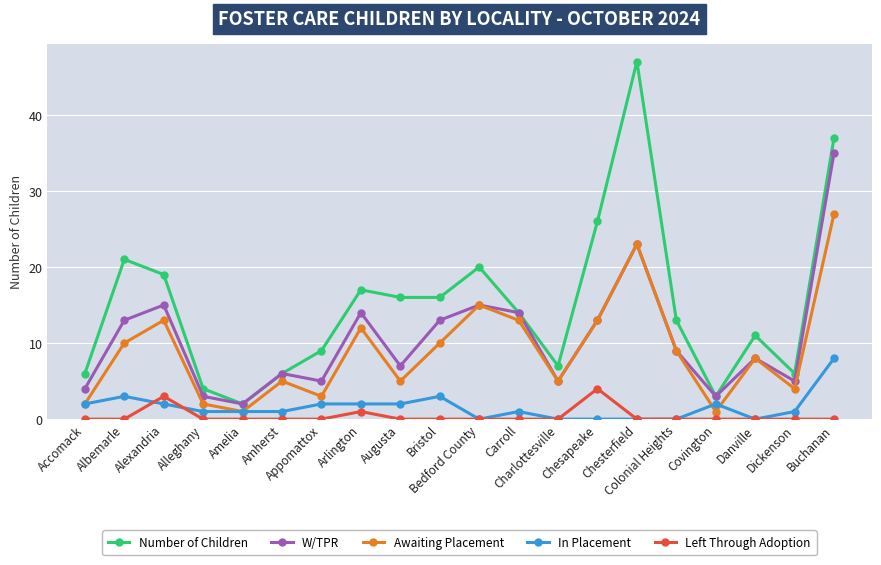

What is the sum of the Awaiting Placement values at Arlington and Charlottesville?

17